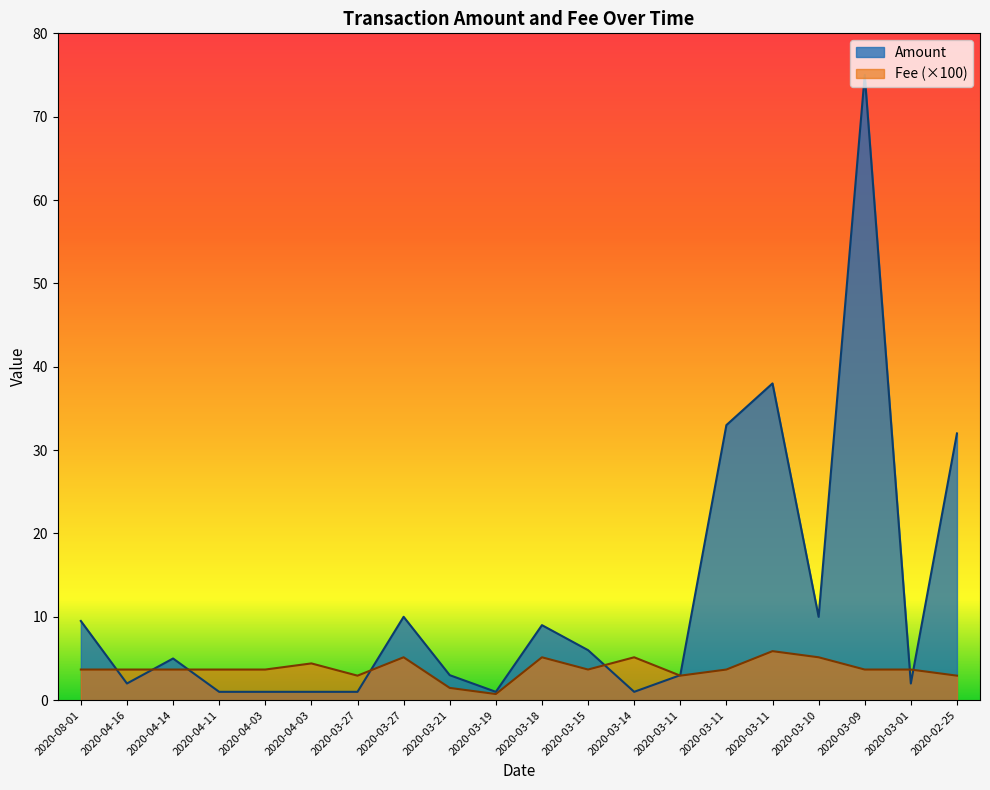

Rank the categories by Amount value from highest to lowest.

2020-03-09, 2020-03-11, 2020-03-11, 2020-02-25, 2020-03-27, 2020-03-10, 2020-08-01, 2020-03-18, 2020-03-15, 2020-04-14, 2020-03-21, 2020-03-11, 2020-04-16, 2020-03-01, 2020-04-11, 2020-04-03, 2020-04-03, 2020-03-27, 2020-03-19, 2020-03-14